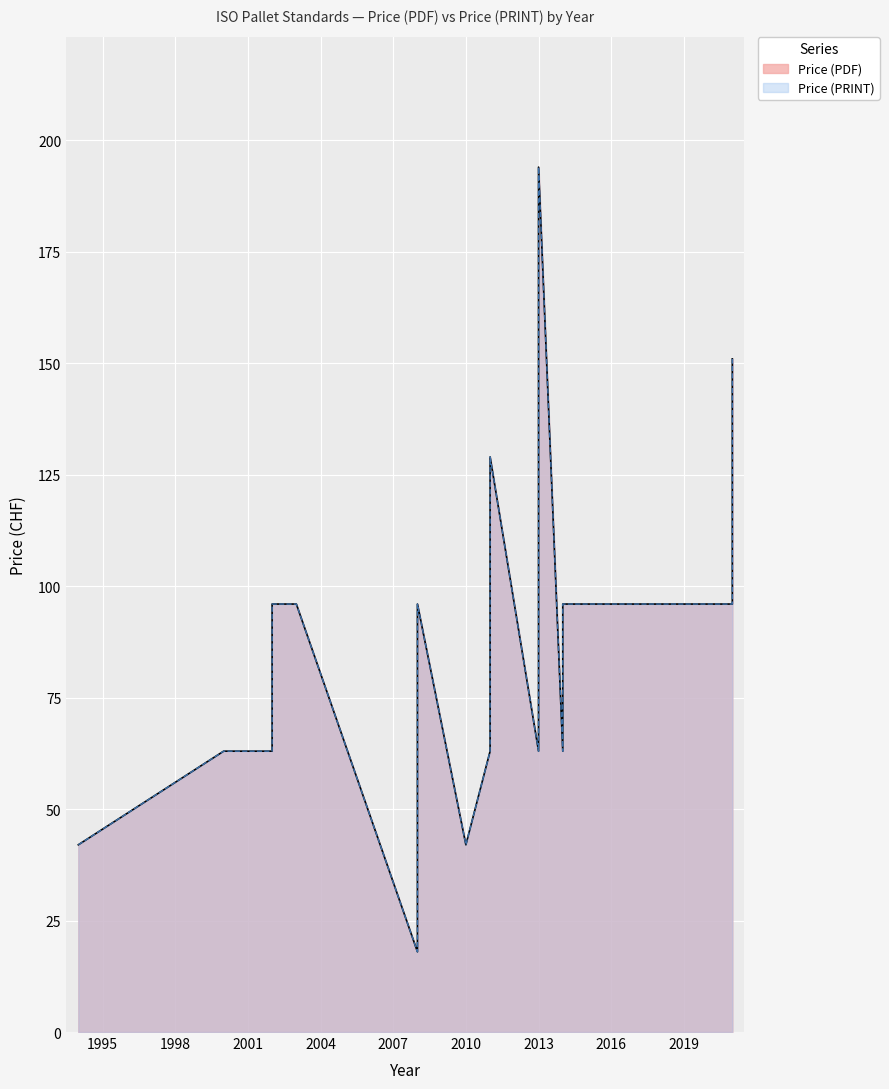

True or false: Price (PRINT) and Price (PDF) intersect in this chart.

False